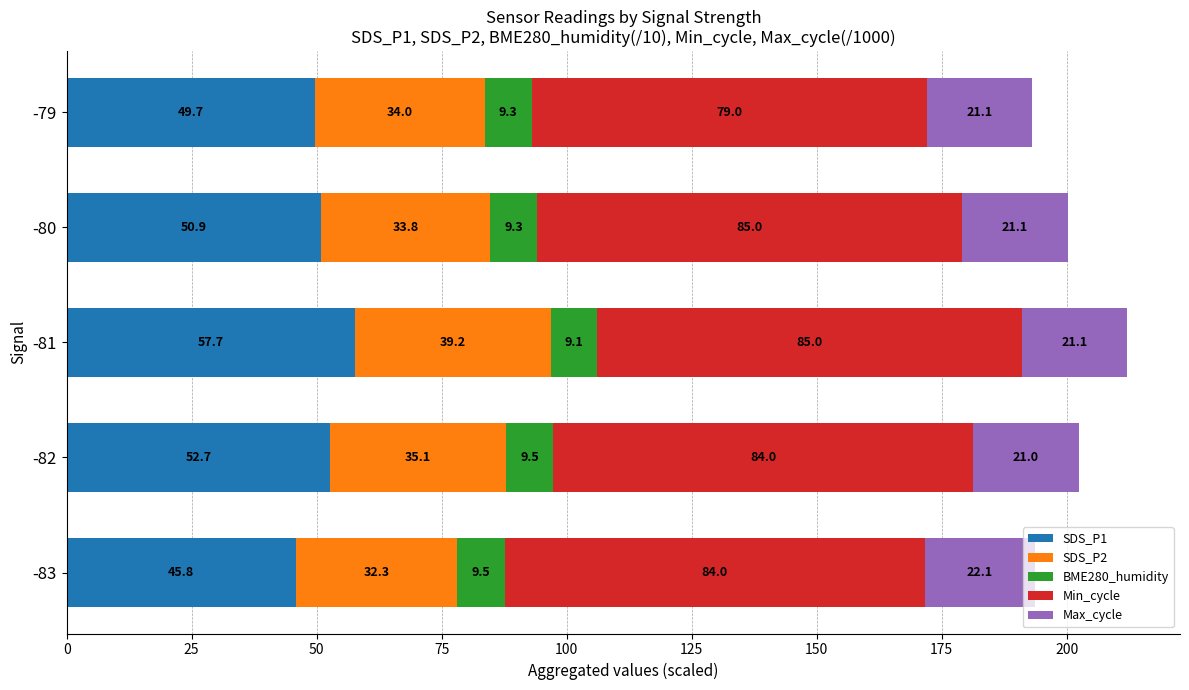

At which label is SDS_P1 closest to 51?

-80